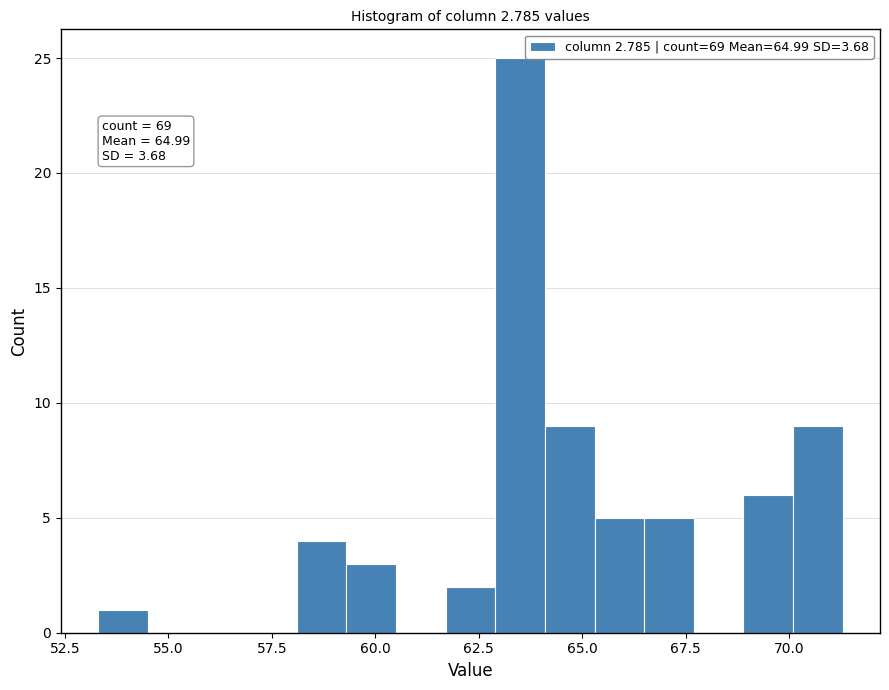

Read against the x-axis, roughly where is the centre of the tallest bar?

63.5